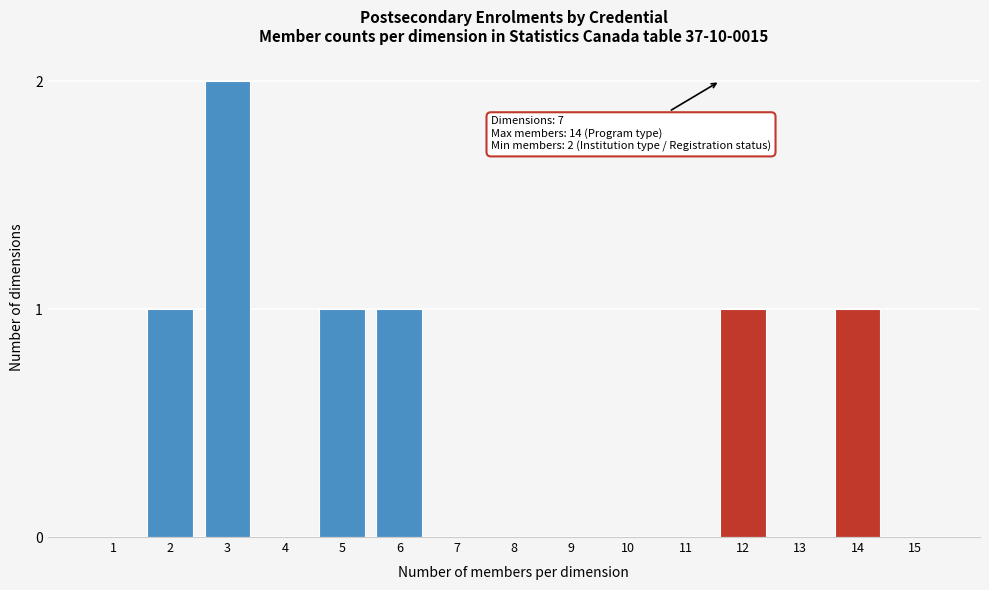

Reading left to right, what are all the values shown in this chart?

1=0	2=1	3=2	4=0	5=1	6=1	7=0	8=0	9=0	10=0	11=0	12=1	13=0	14=1	15=0